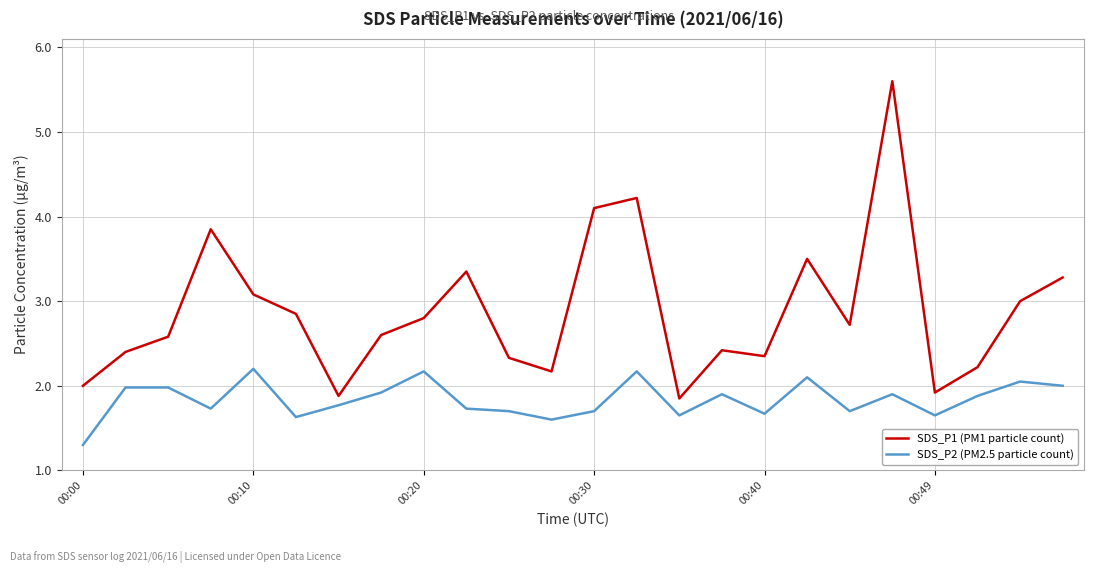

What are all the series names shown in the legend?

SDS_P1 (PM1 particle count), SDS_P2 (PM2.5 particle count)